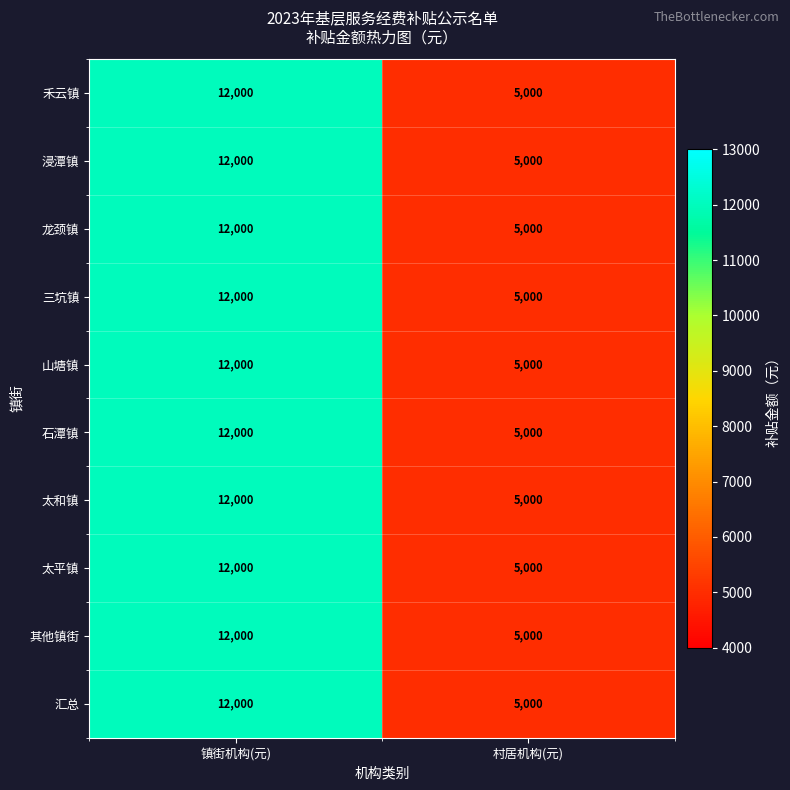

What is the sum of the 禾云镇 values at 镇街机构(元) and 村居机构(元)?

17000